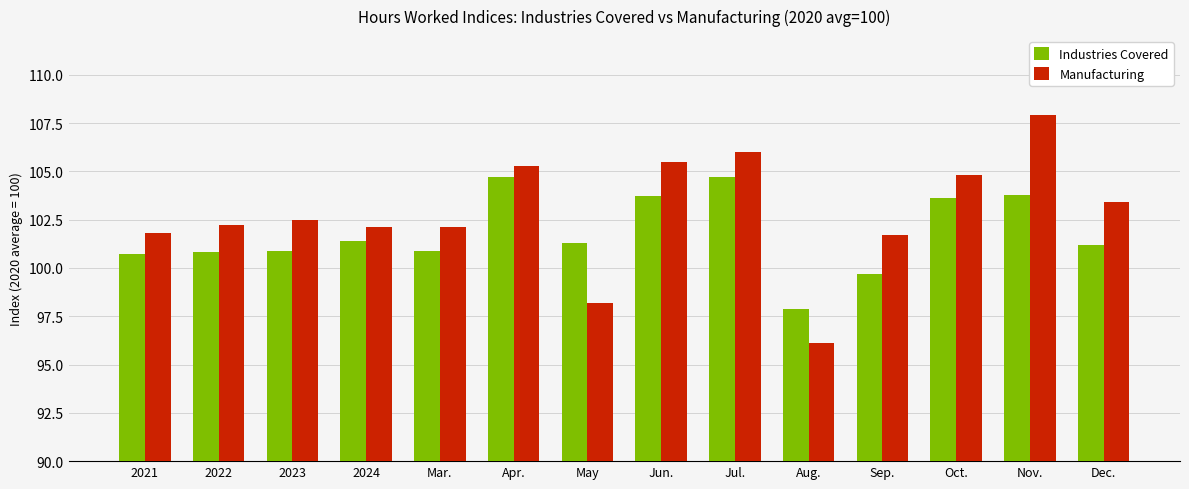

How many categories are shown in the chart?

14